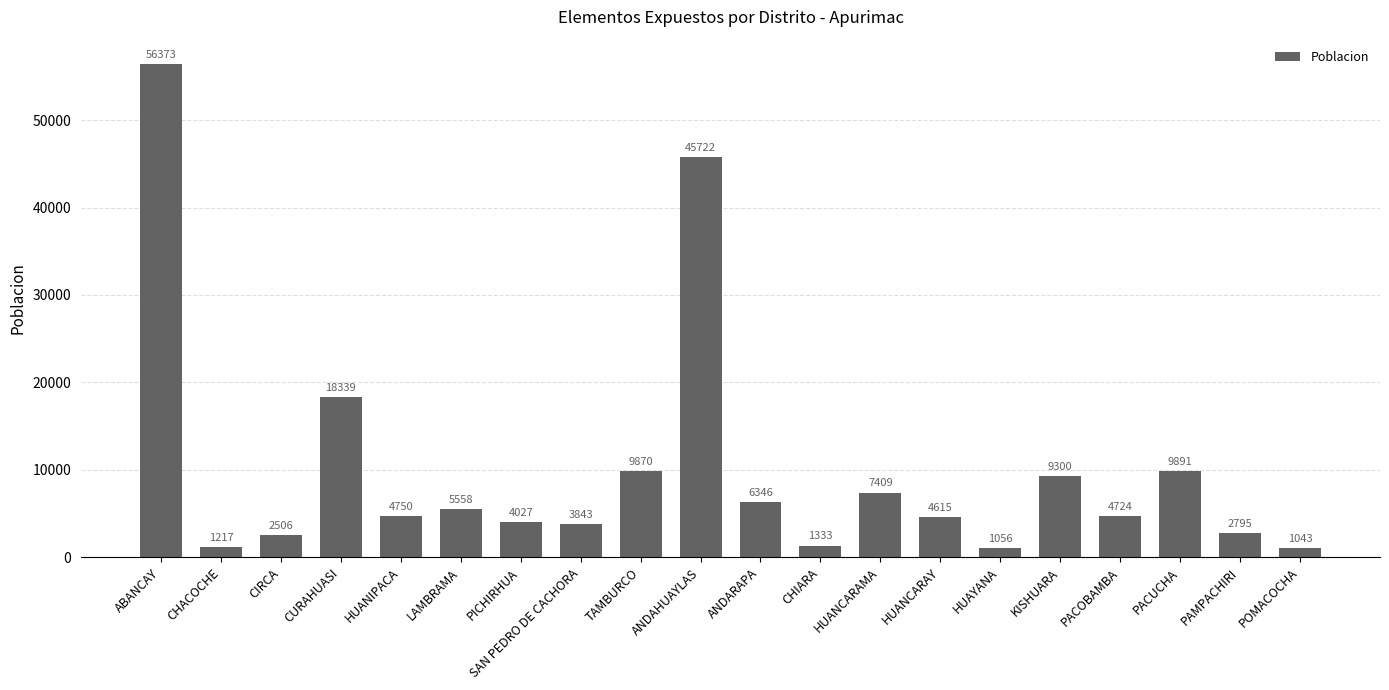

Reading left to right, transcribe all the data shown in this chart.

56373	1217	2506	18339	4750	5558	4027	3843	9870	45722	6346	1333	7409	4615	1056	9300	4724	9891	2795	1043